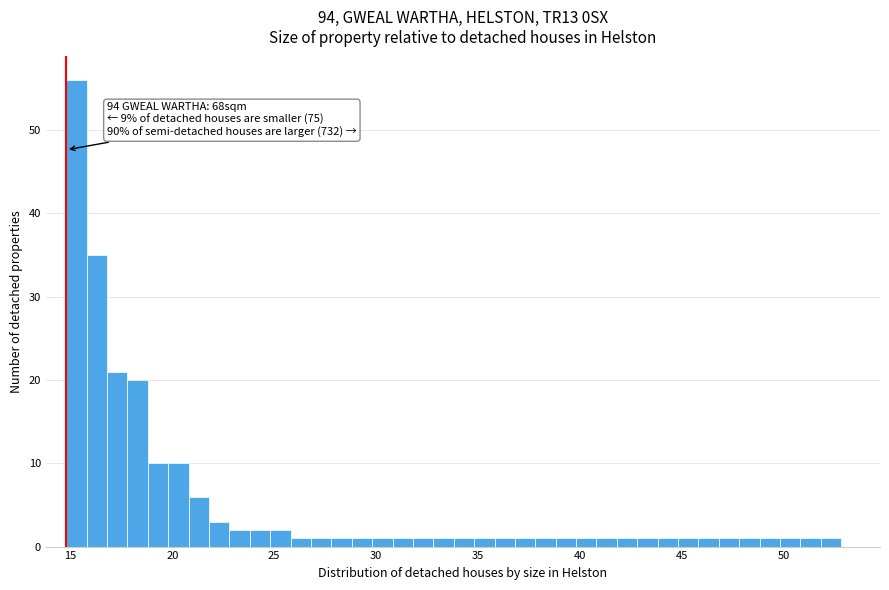

Read against the x-axis, roughly where is the centre of the tallest bar?

15.5